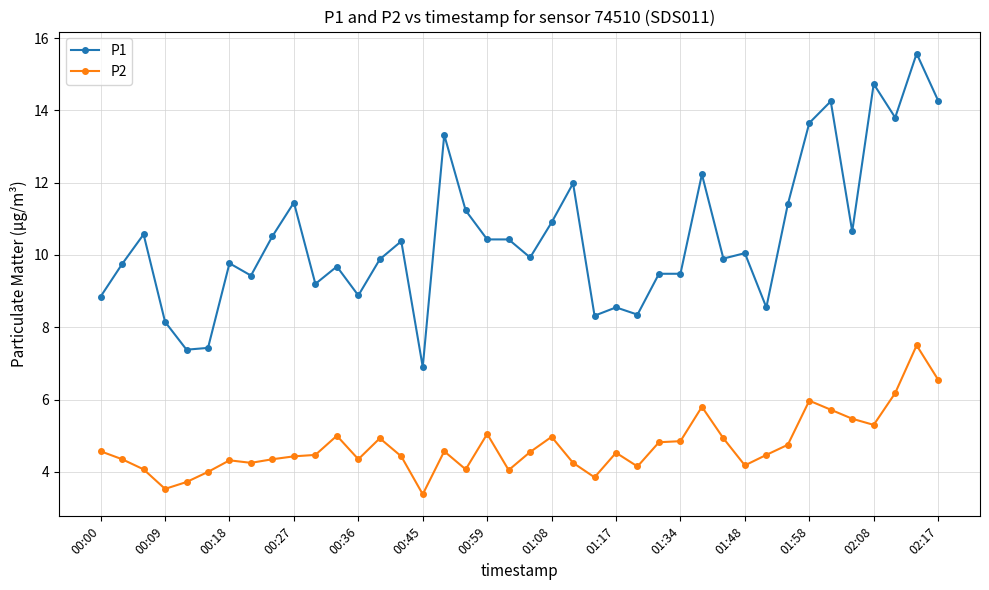

What is the minimum value shown in the chart?

3.4